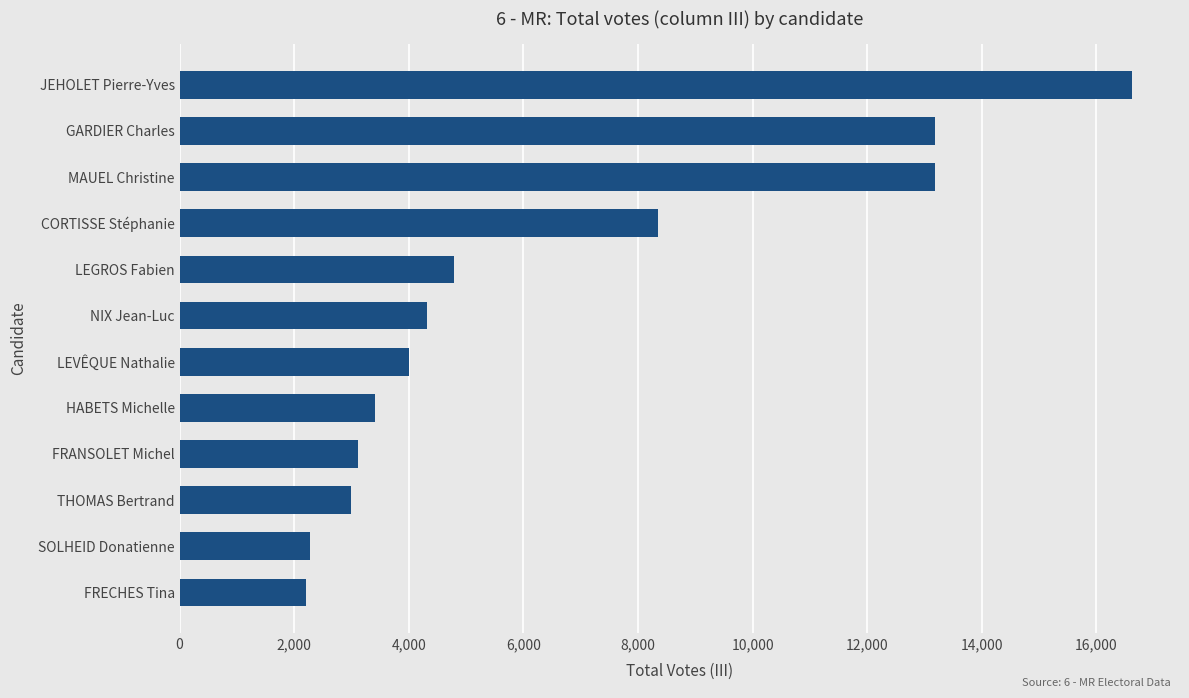

Reading bottom to top, what are all the values shown in this chart?

2204	2281	2996	3113	3414	4003	4324	4784	8343	13177	13177	16627